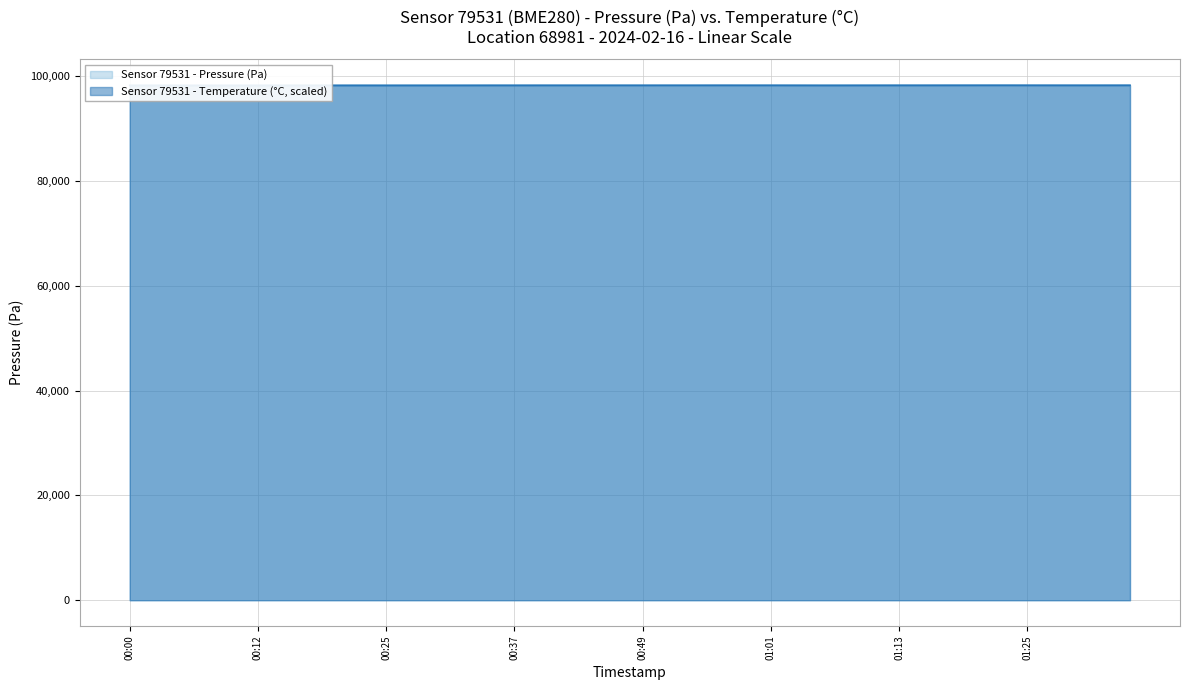

What is the total value across all series at 2024-02-16T00:47:00?

196424.0